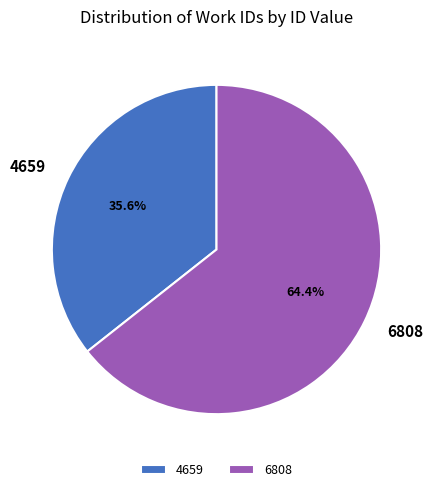

Count the number of slices in the pie.

2